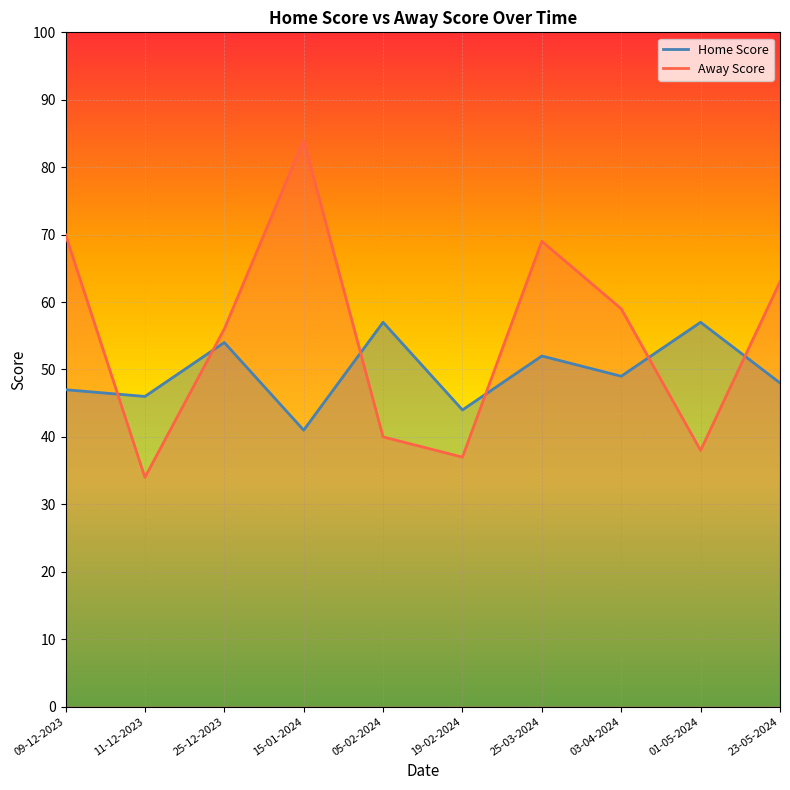

Rank the series by their maximum value, from highest to lowest.

Away Score, Home Score